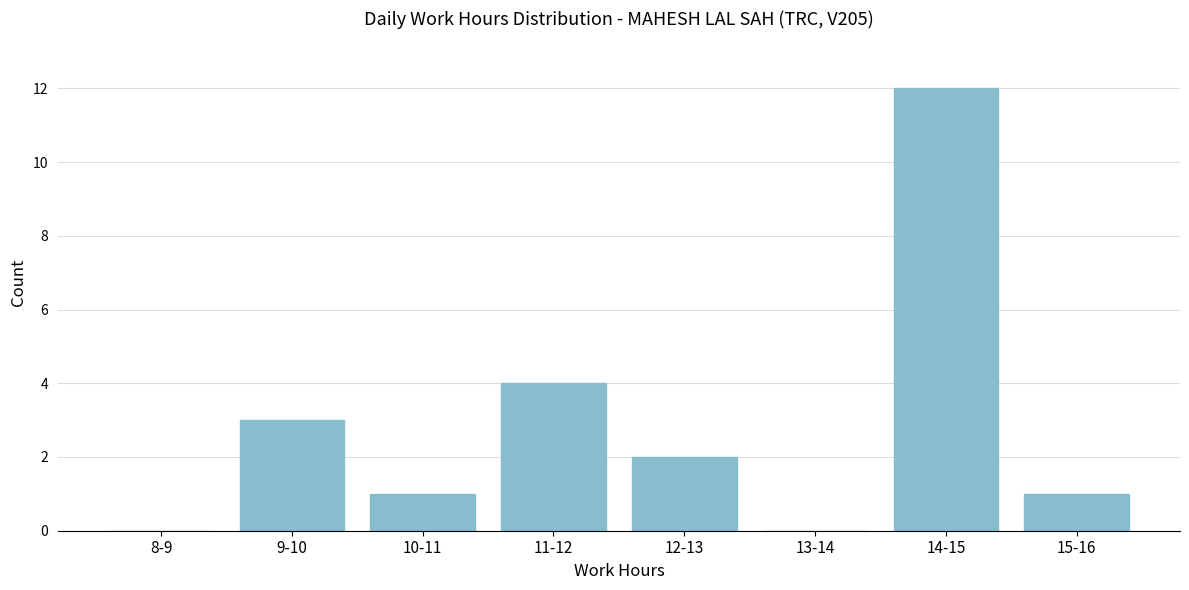

Reading right to left, extract all data points from this chart.

15-16=1	14-15=12	13-14=0	12-13=2	11-12=4	10-11=1	9-10=3	8-9=0